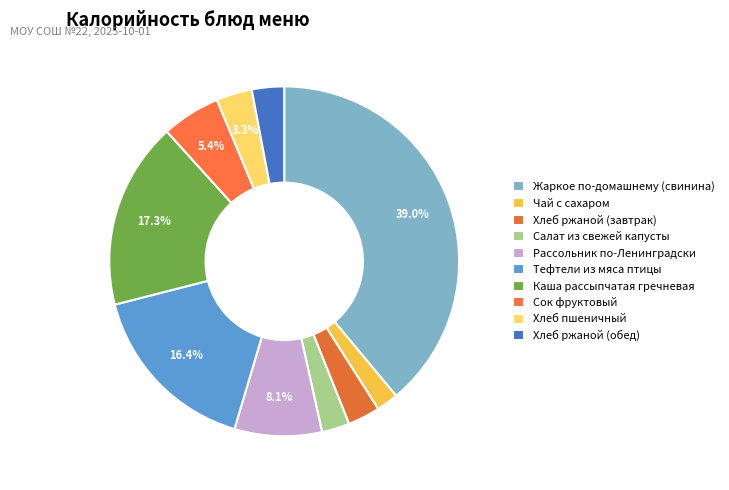

Is Хлеб пшеничный the majority of the pie?

No